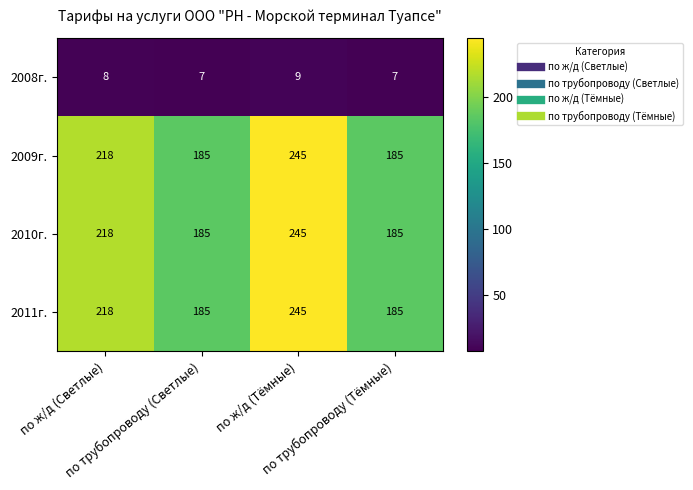

What is the difference between the maximum and second lowest values in the 2011г. series?

60